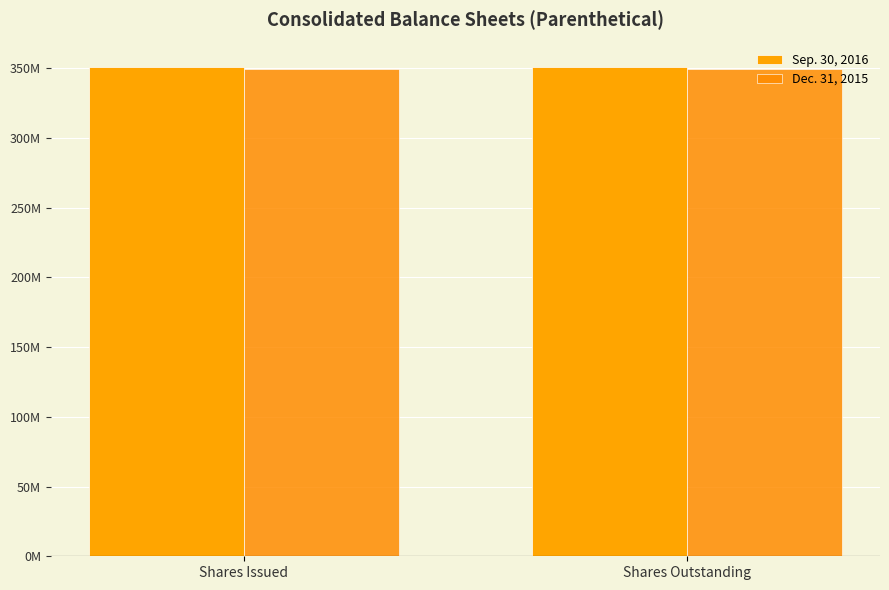

Where is Sep. 30, 2016 nearest to the value 350900000?

Shares Issued